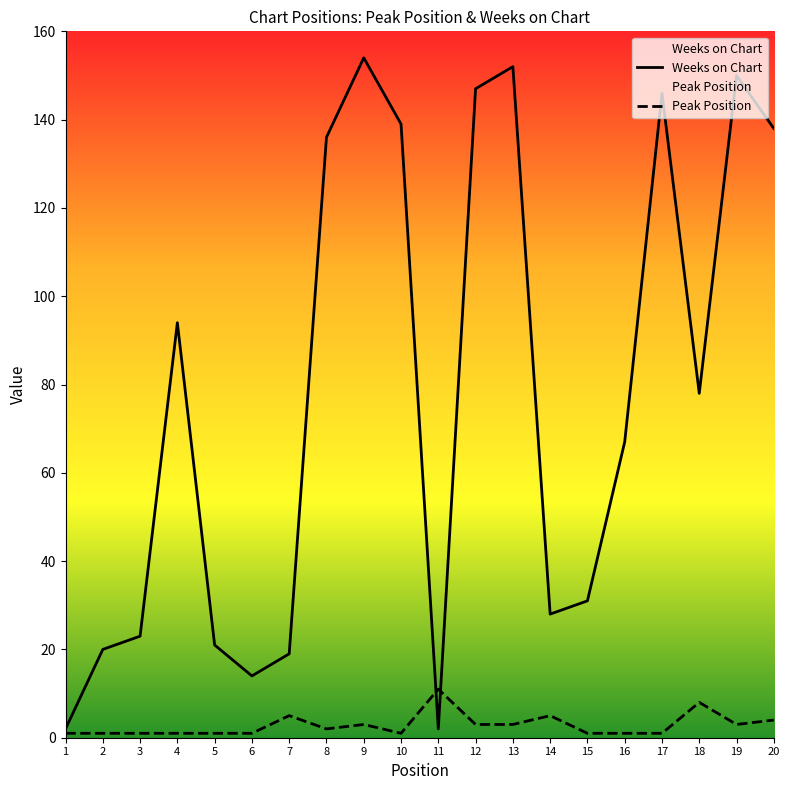

What is the difference between the maximum and minimum values in the Peak Position series?

10